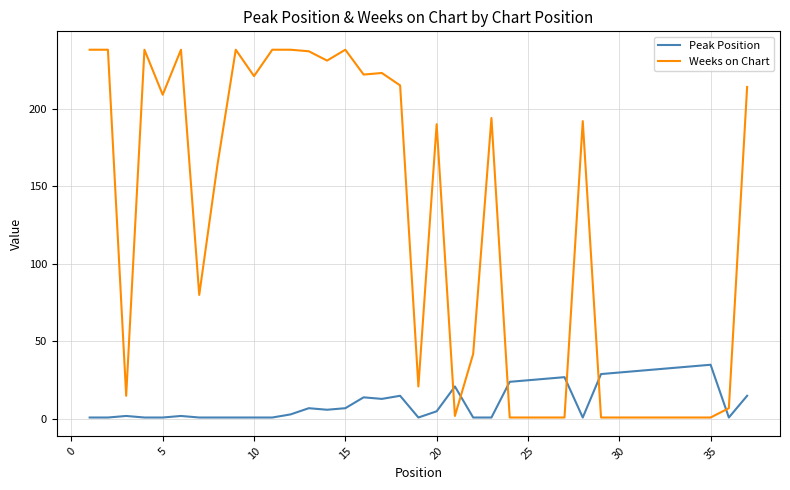

Which series has the largest total across all categories?

Weeks on Chart